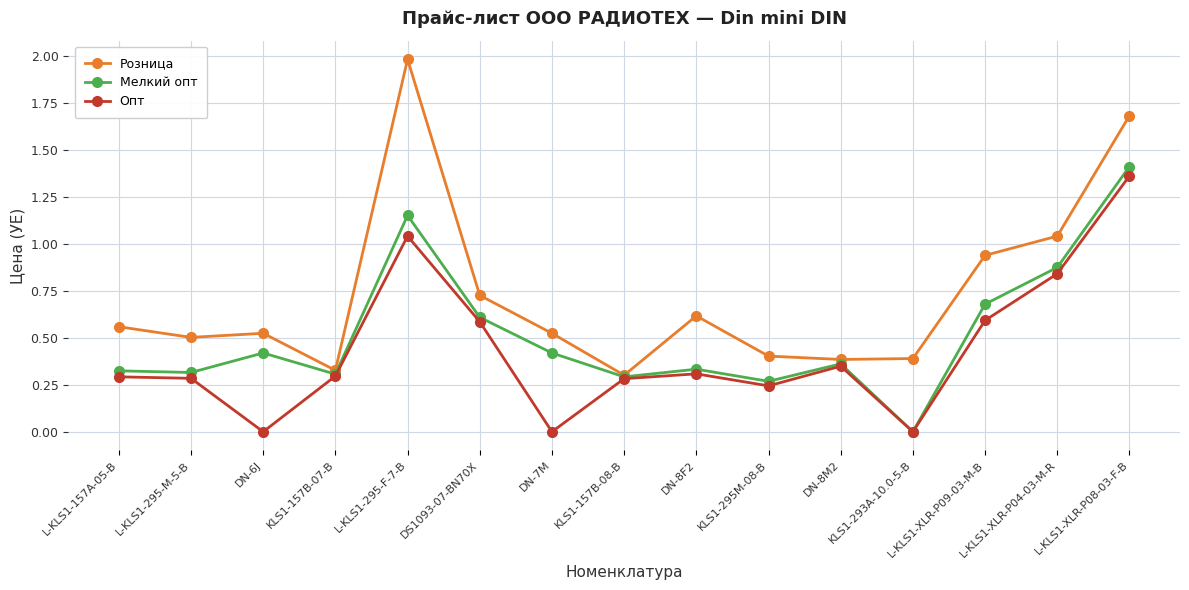

Where is Мелкий опт nearest to the value 0?

KLS1-293A-10.0-5-B